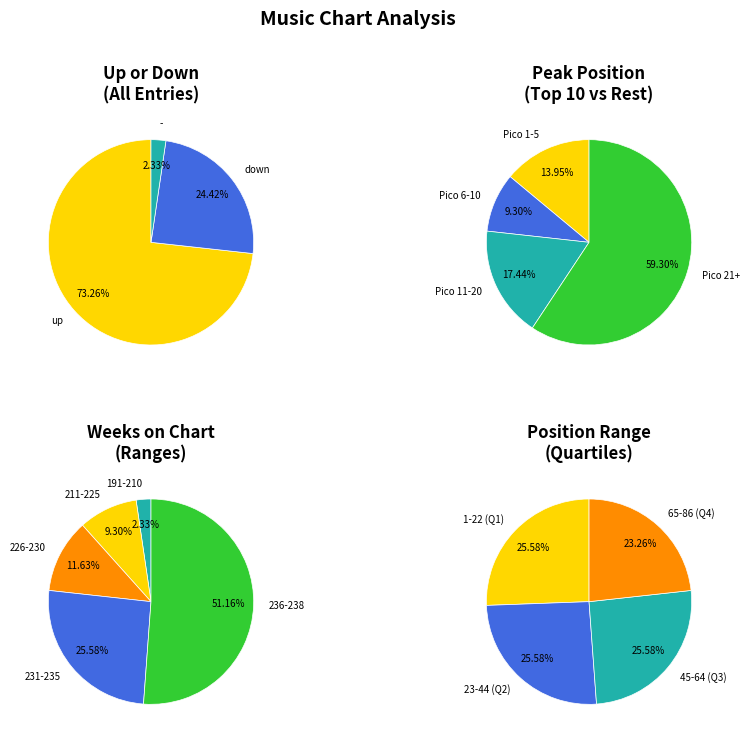

What percentage do up and - together represent?

75.6%